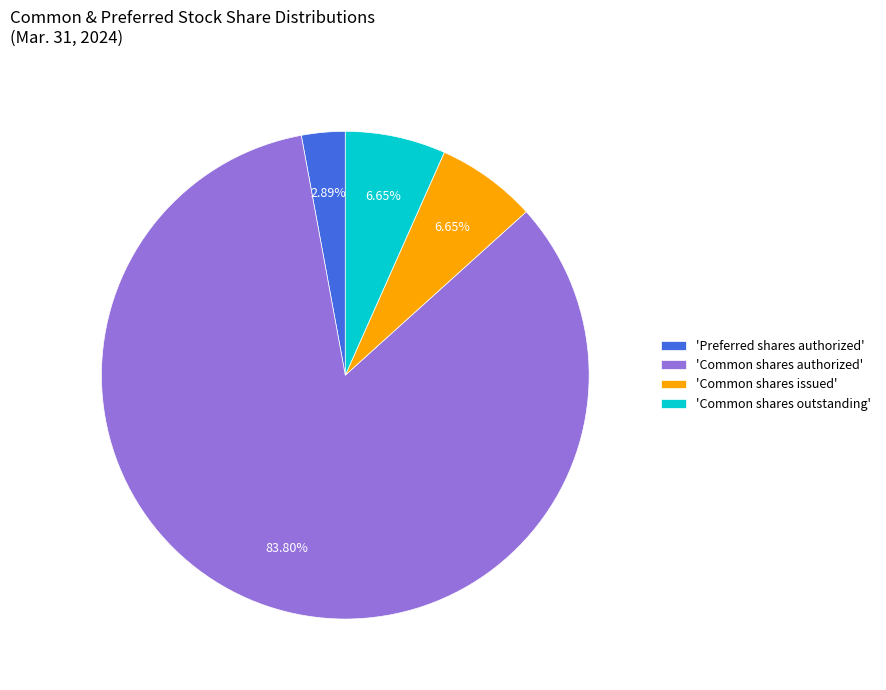

Which slice represents more than half of the pie?

'Common shares authorized'